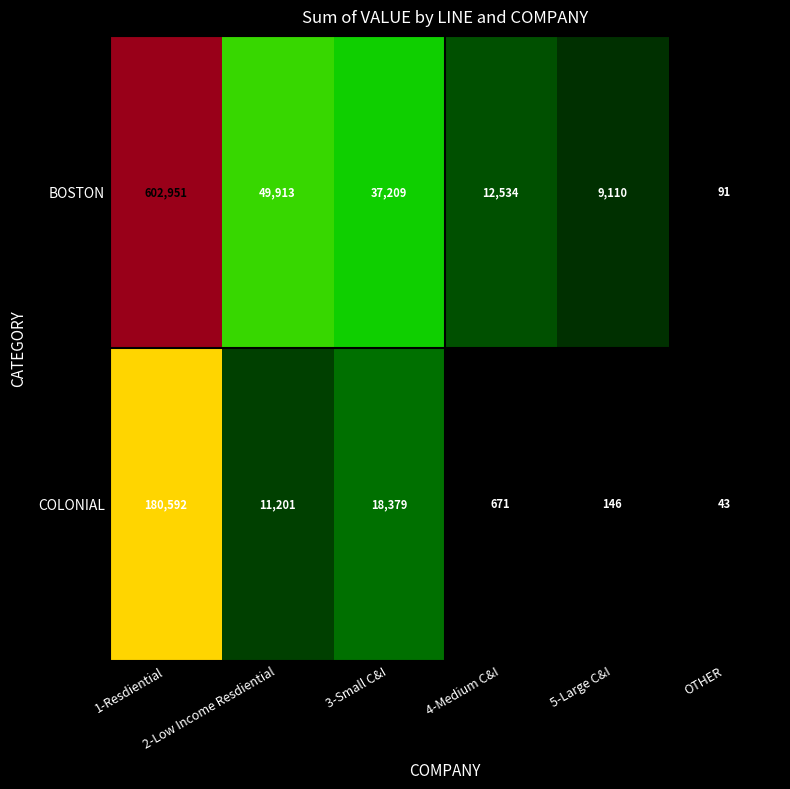

What is the sum of all BOSTON values?

711808